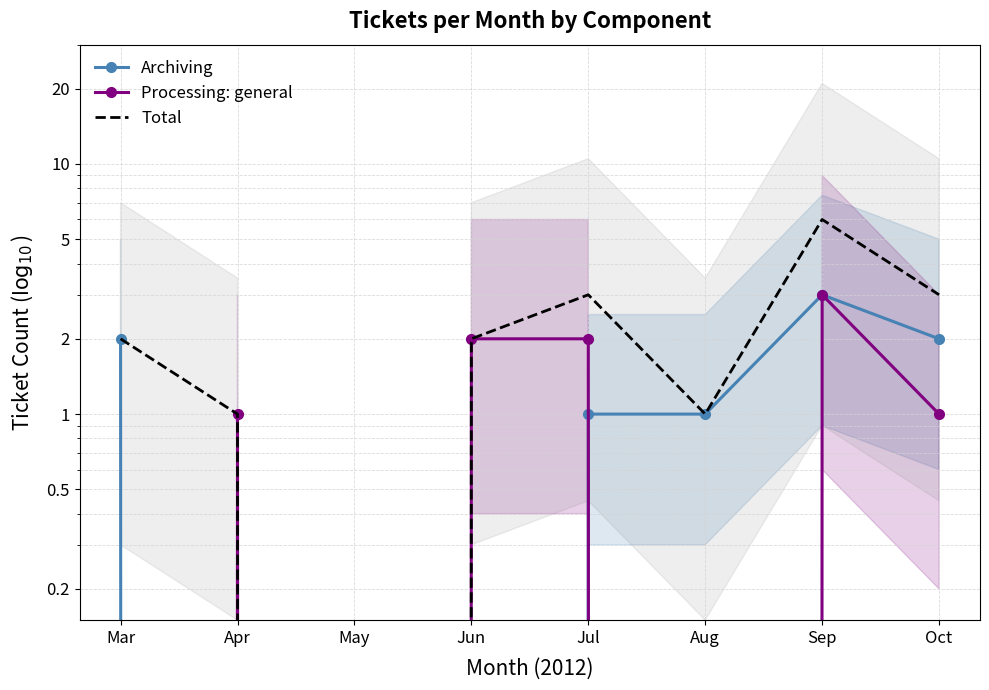

What is the average value of the Processing: general series?

1